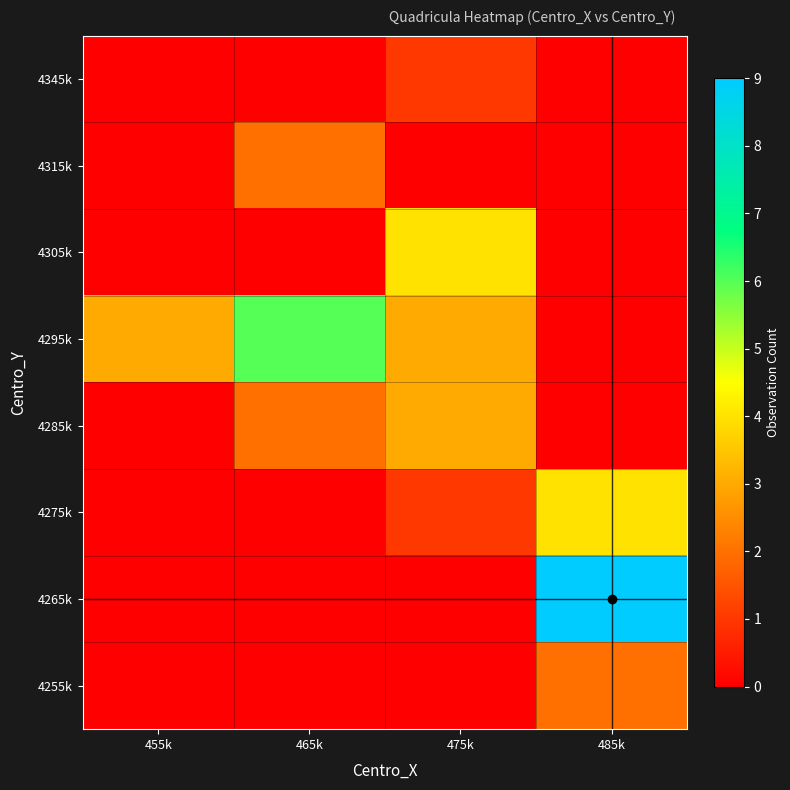

What is the spread (max minus min) of values at 465k?

6